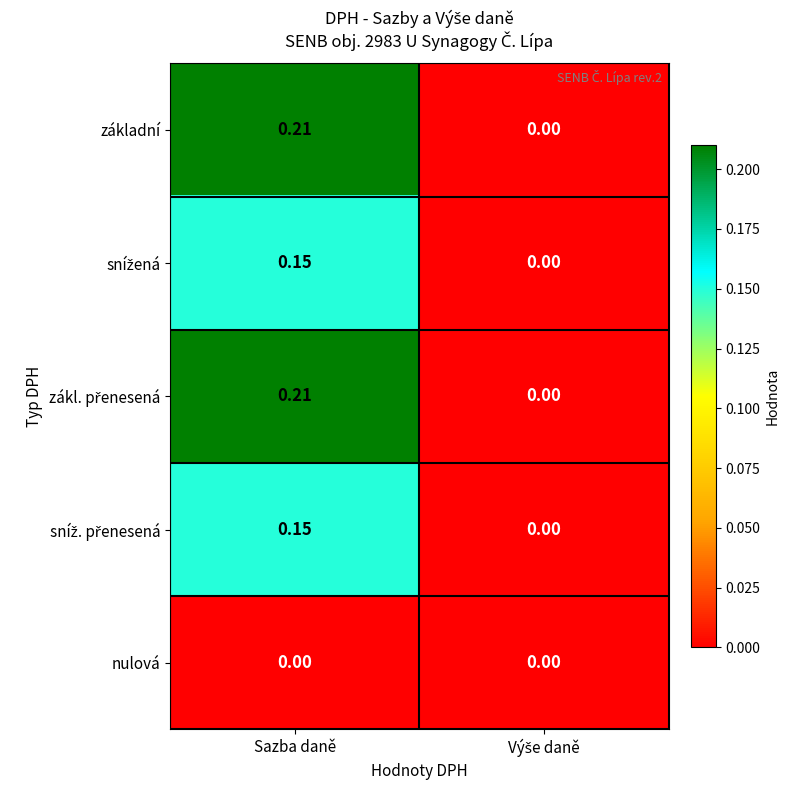

At which category is the sum across all series the highest?

Sazba daně